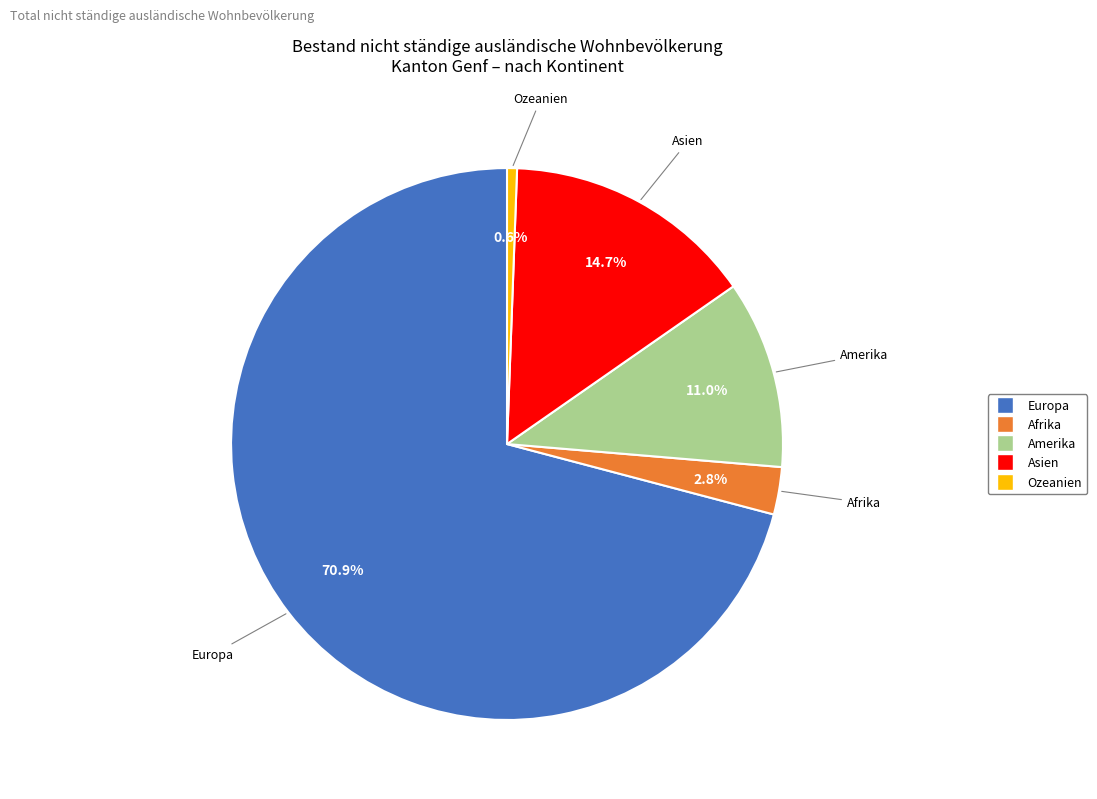

Is there a majority slice in this chart?

Yes